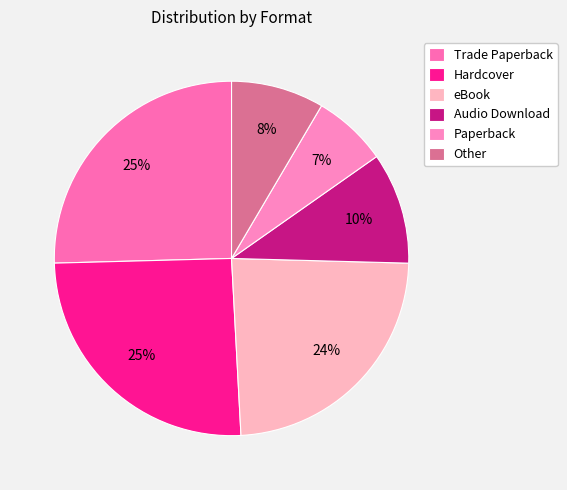

How many slices are in this pie chart?

6